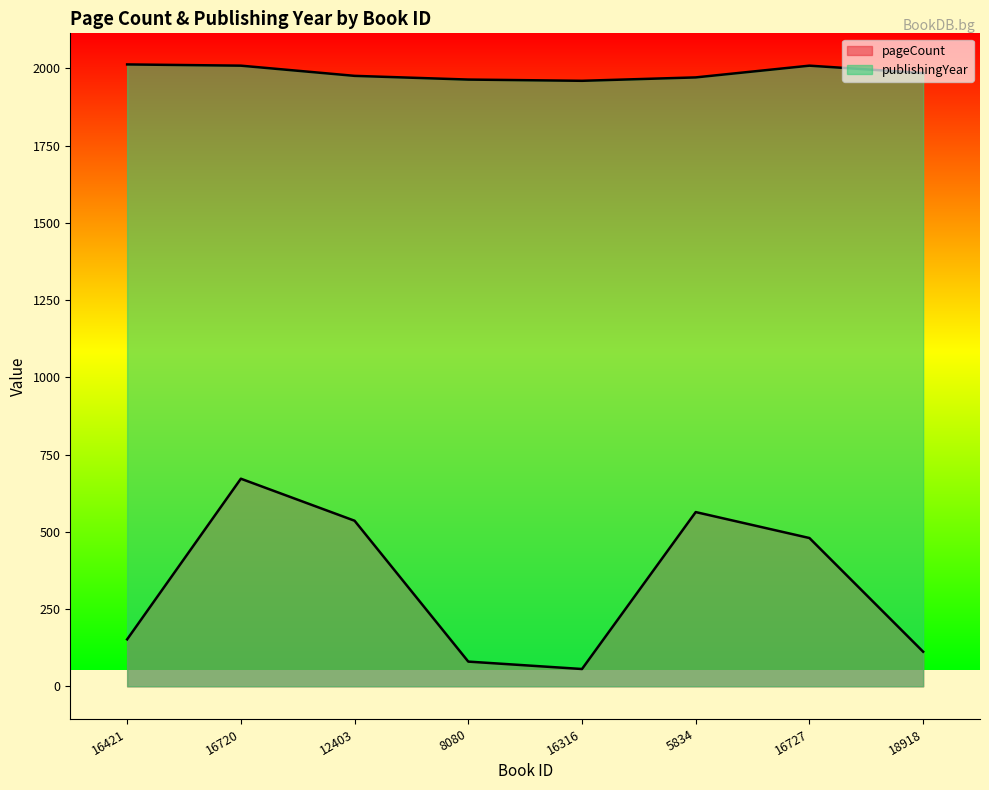

At which label is publishingYear closest to 1986?

18918